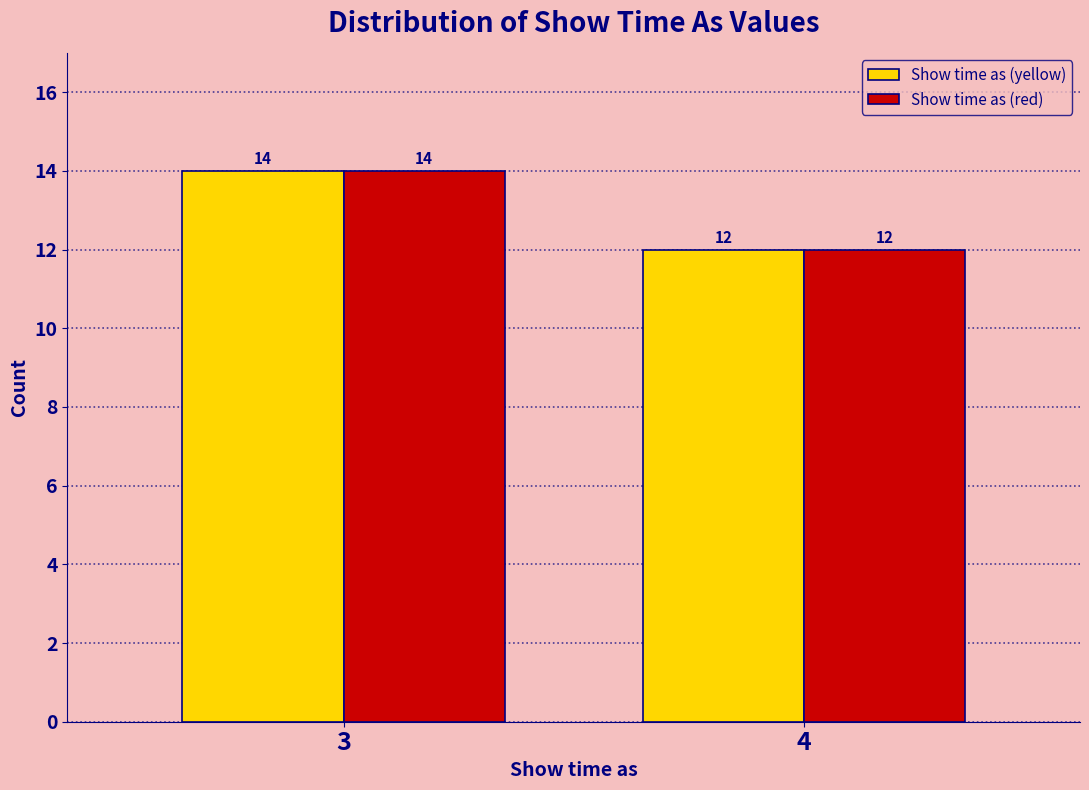

Reading left to right, extract all data points from this chart.

Show time as (yellow): 3=14	4=12
Show time as (red): 3=14	4=12